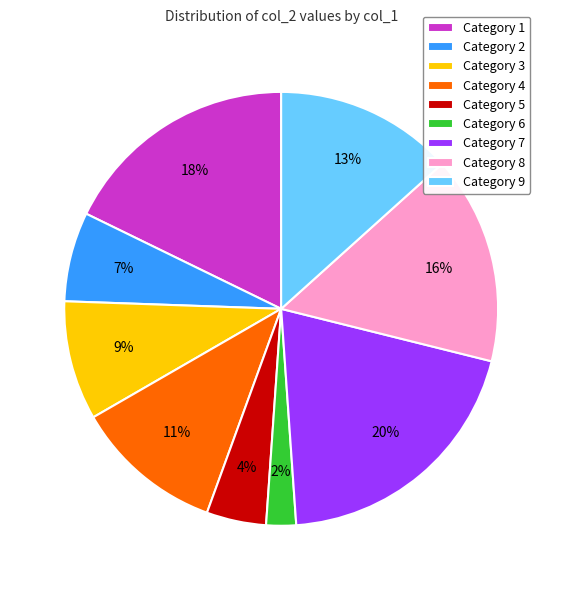

Is there a majority slice in this chart?

No